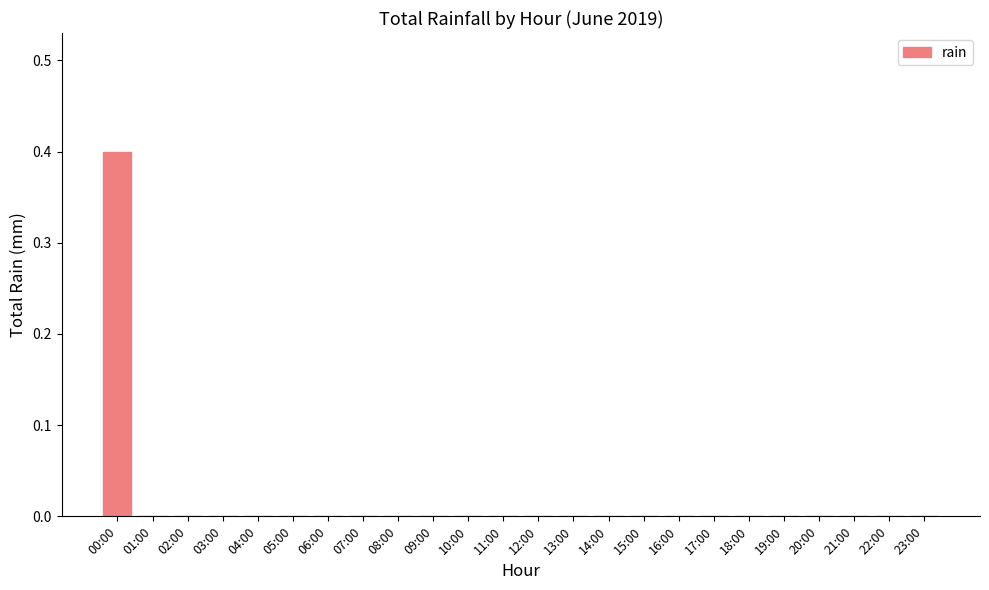

At which category does the chart reach its peak across all series?

00:00